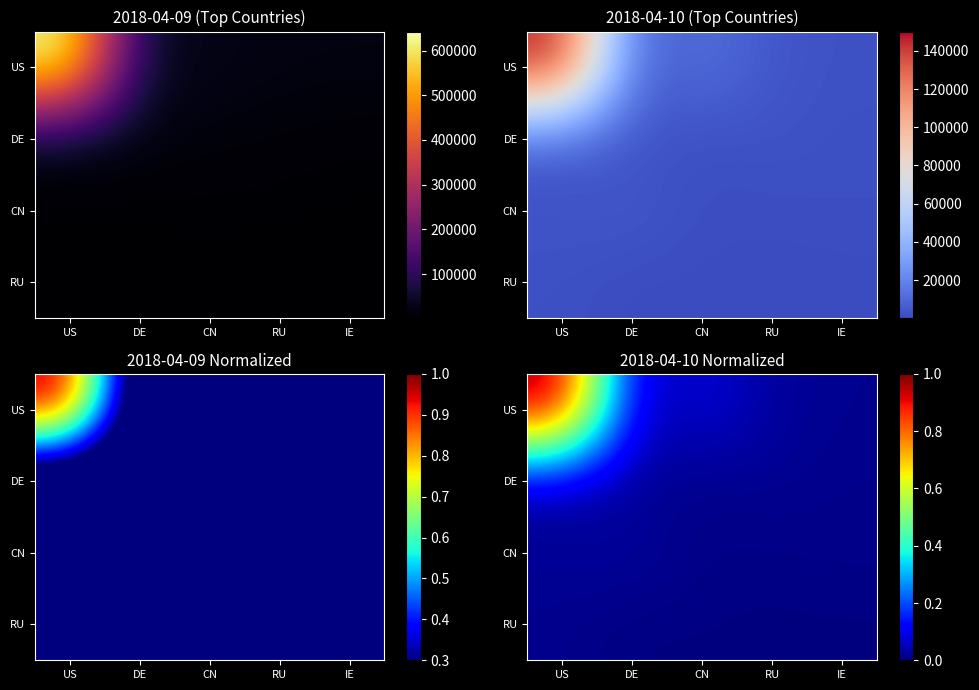

At how many categories does at least one series exceed 0?

5